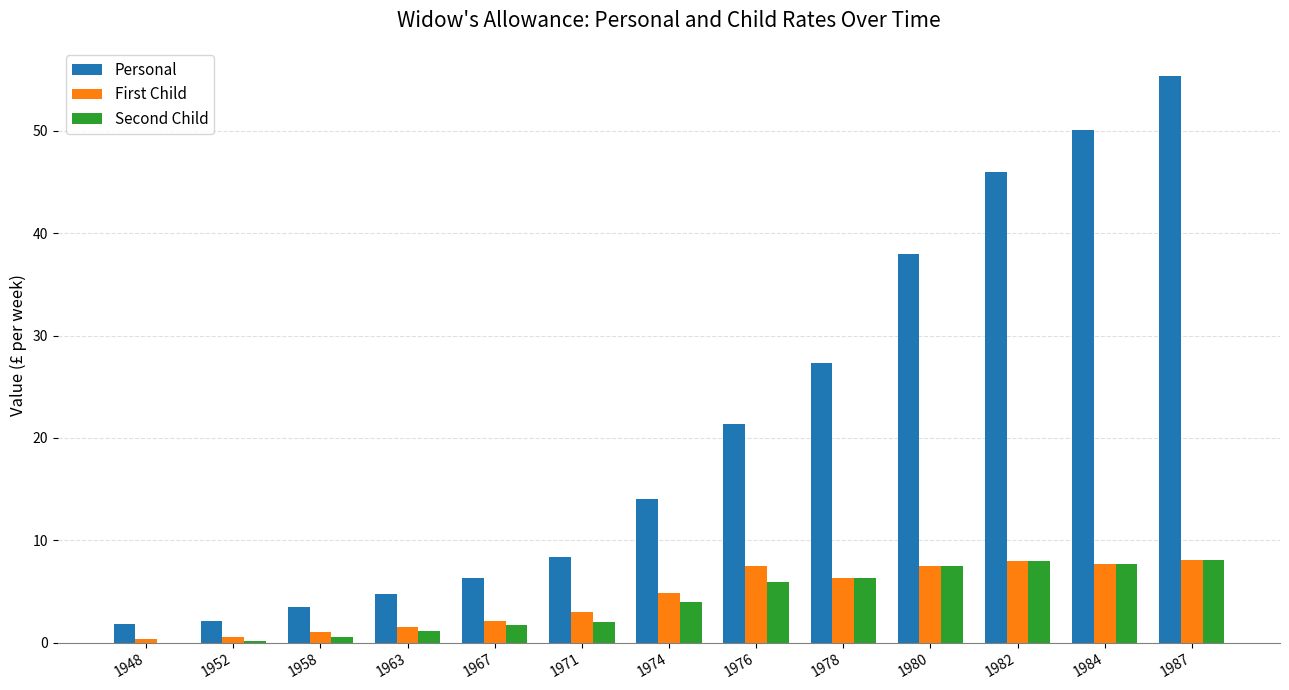

At which category is the sum across all series the highest?

1987